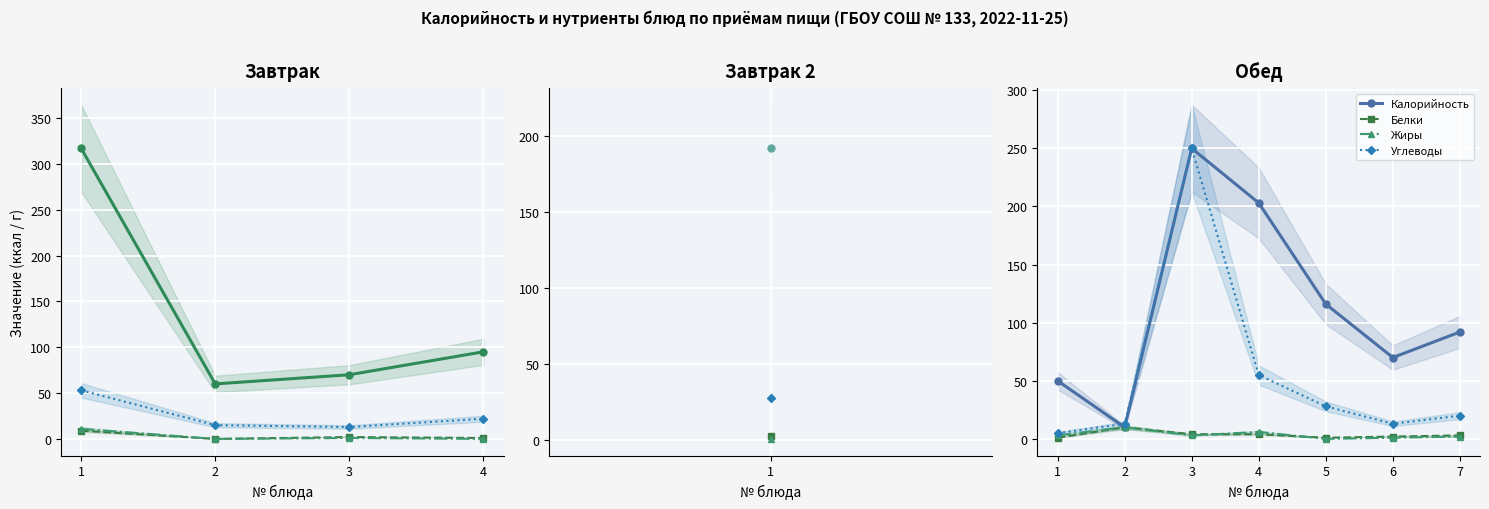

True or false: Калорийность and Белки intersect in this chart.

False